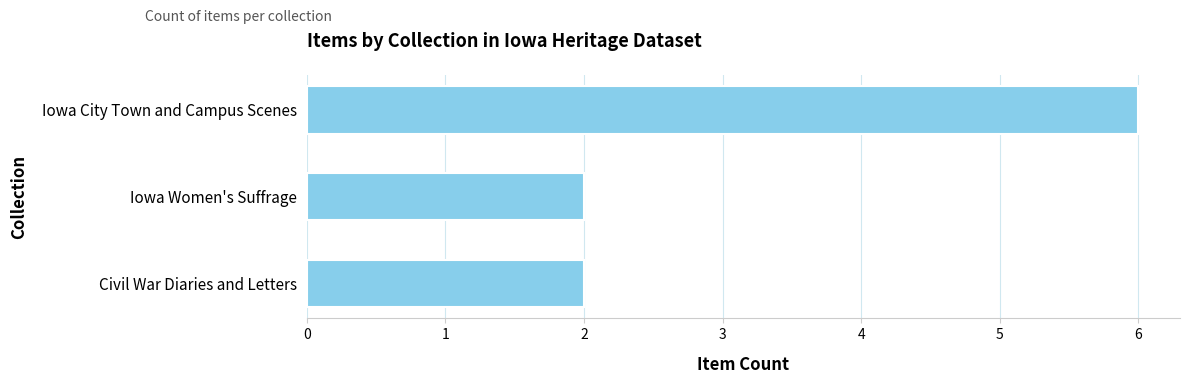

The chart shows a value of 2 at Iowa City Town and Campus Scenes. True or false?

False